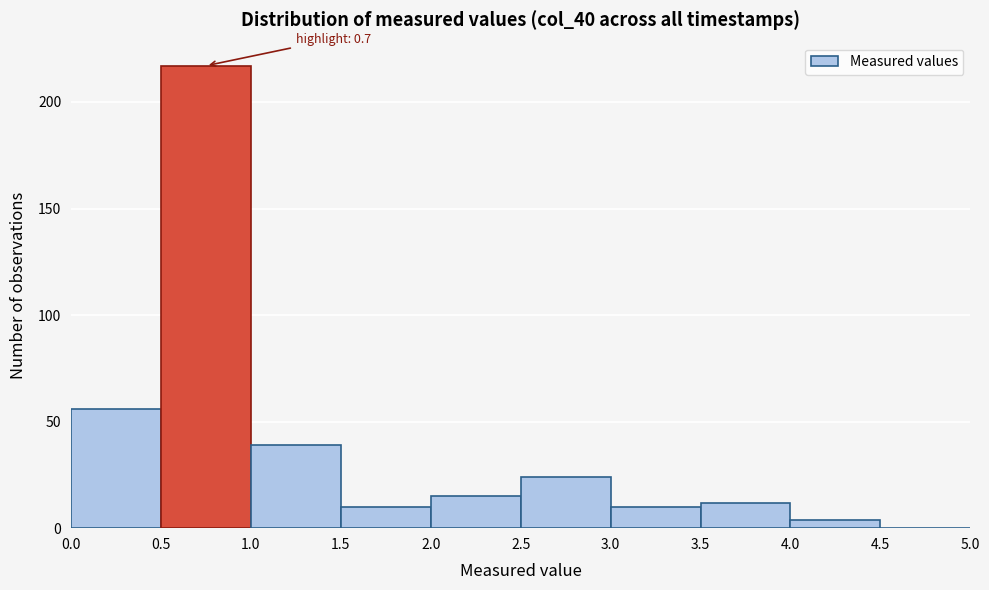

Which range on the x-axis has the tallest bar?

0.5 to 1.0